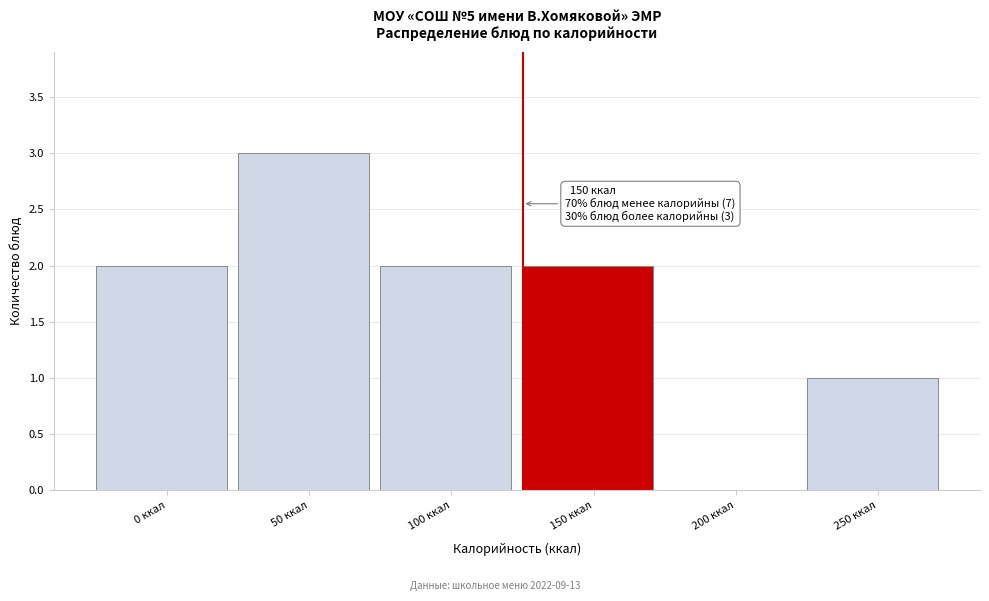

Reading right to left, what are all the values shown in this chart?

250 ккал=1	200 ккал=0	150 ккал=2	100 ккал=2	50 ккал=3	0 ккал=2